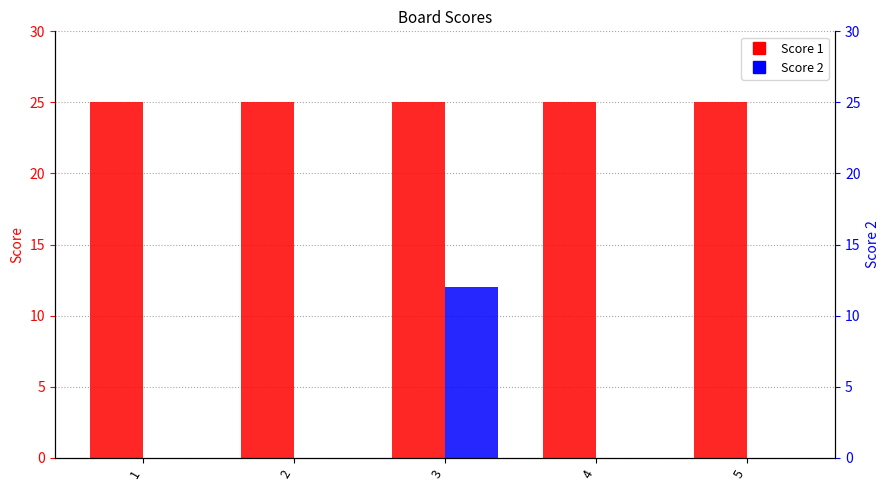

Which category has the highest value across all series?

1